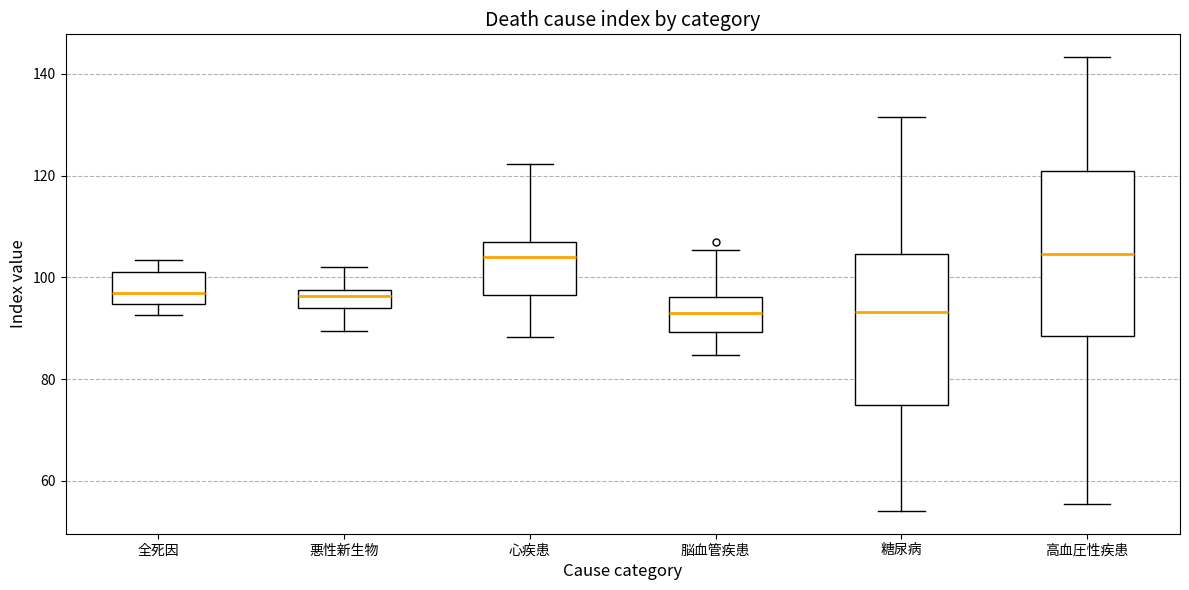

Comparing the boxes themselves (not the whiskers), which one is the tallest?

高血圧性疾患